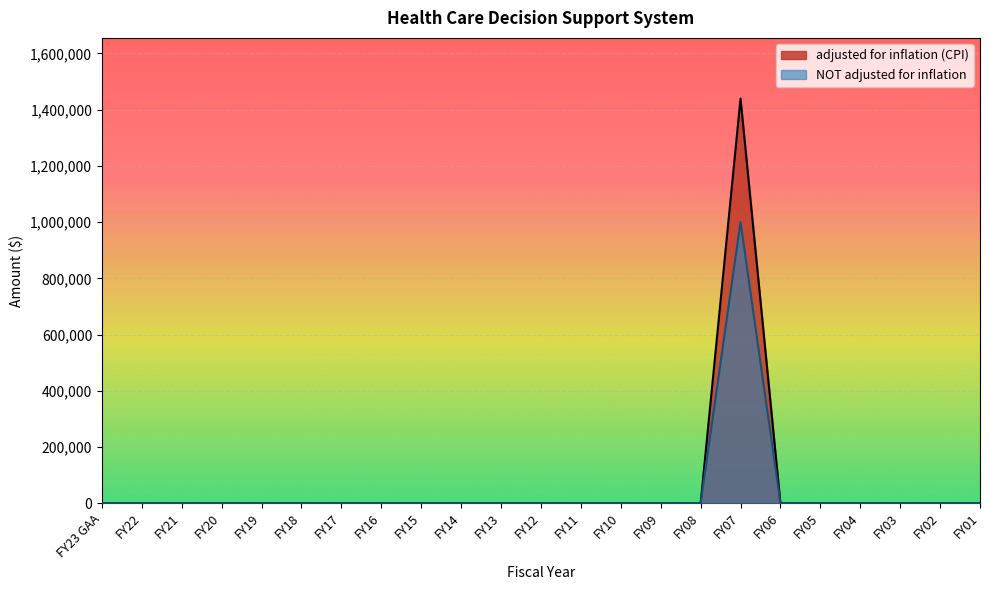

Which series has the largest range (max minus min)?

adjusted for inflation (CPI)